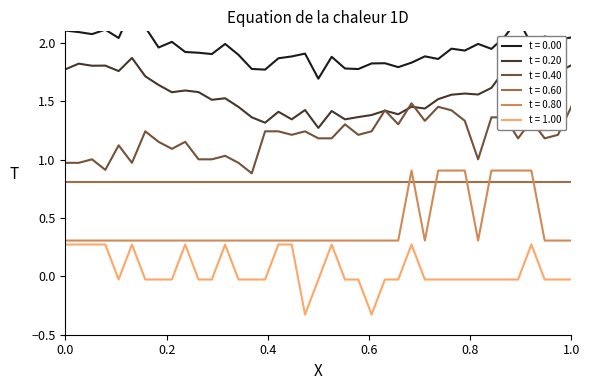

True or false: t = 1.00 and t = 0.20 intersect in this chart.

False